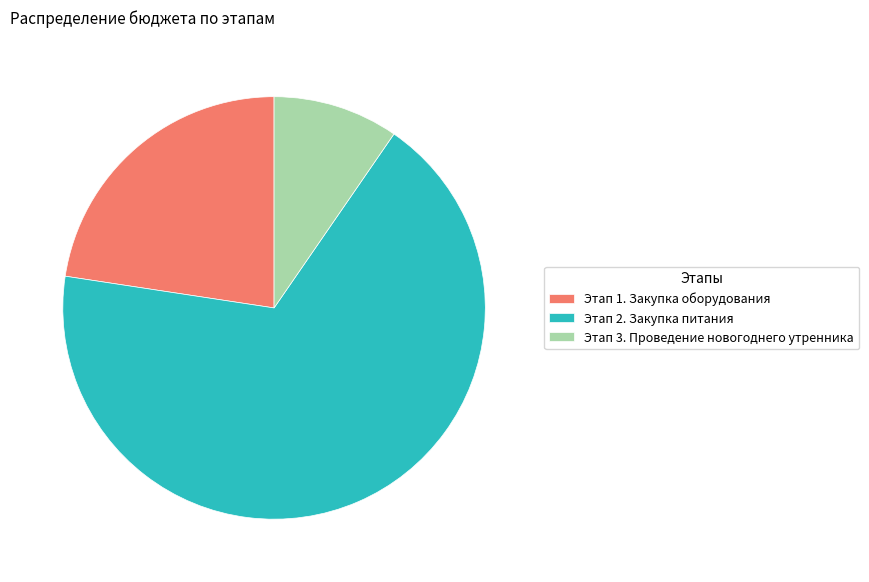

Which slice is the smallest?

Этап 3. Проведение новогоднего утренника